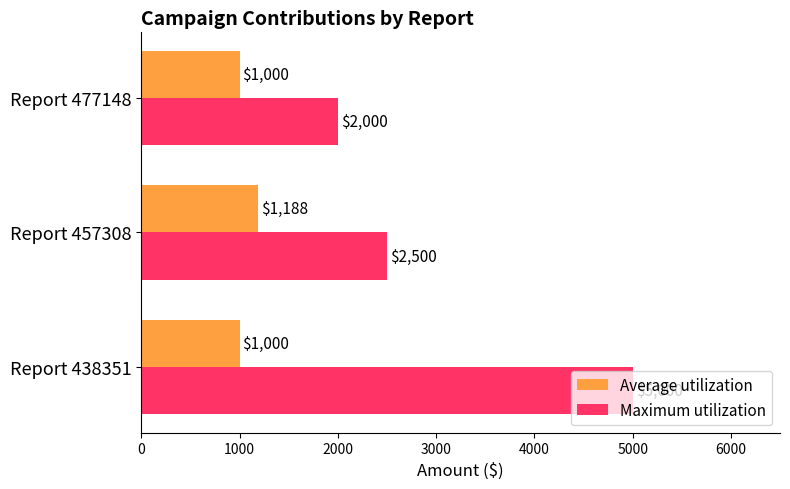

True or false: Average utilization has a value of 233.0 at Report 438351.

False